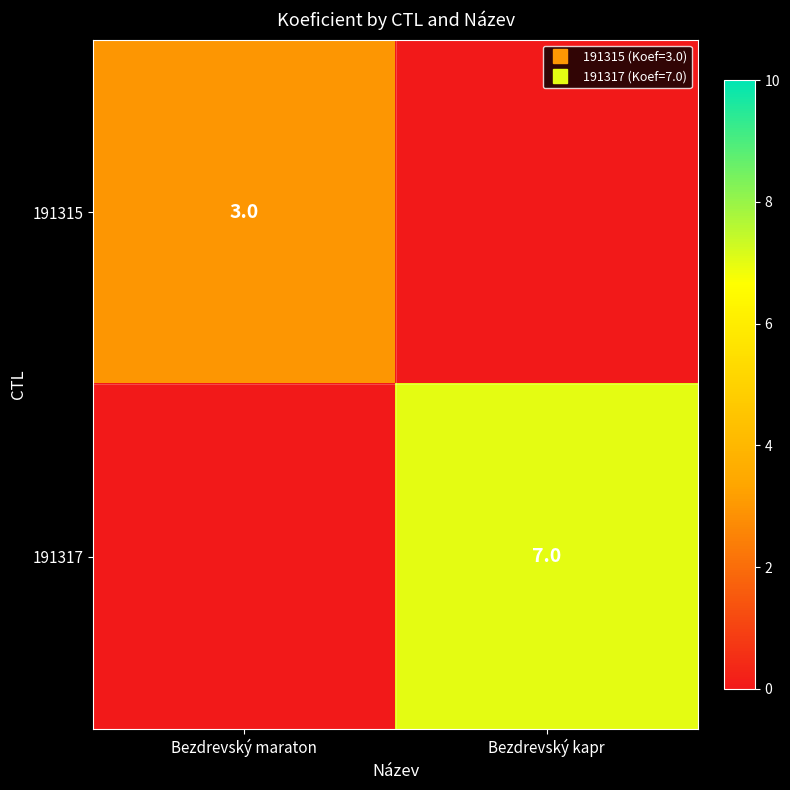

At which category is the sum across all series the highest?

Bezdrevský kapr